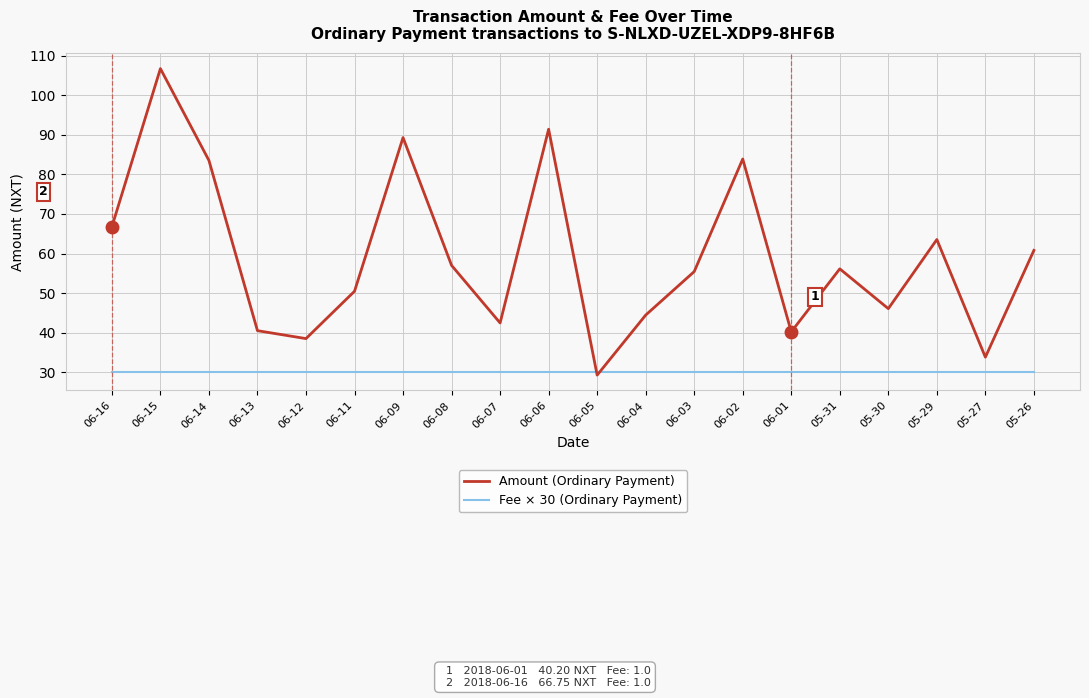

At how many categories does at least one series exceed 55?

11